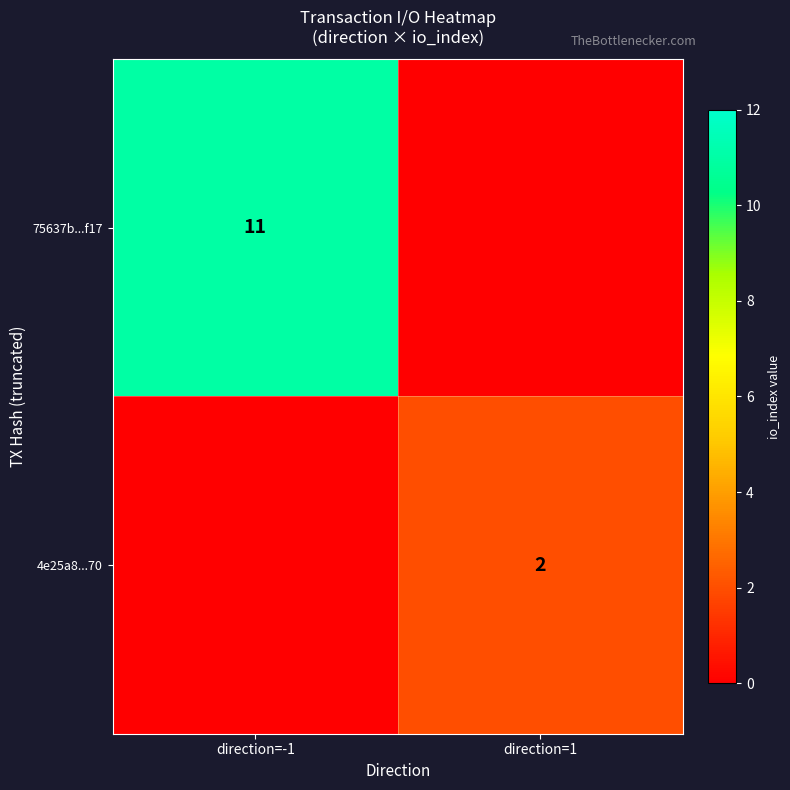

True or false: 75637b...f17 has a value of 11 at direction=-1.

True